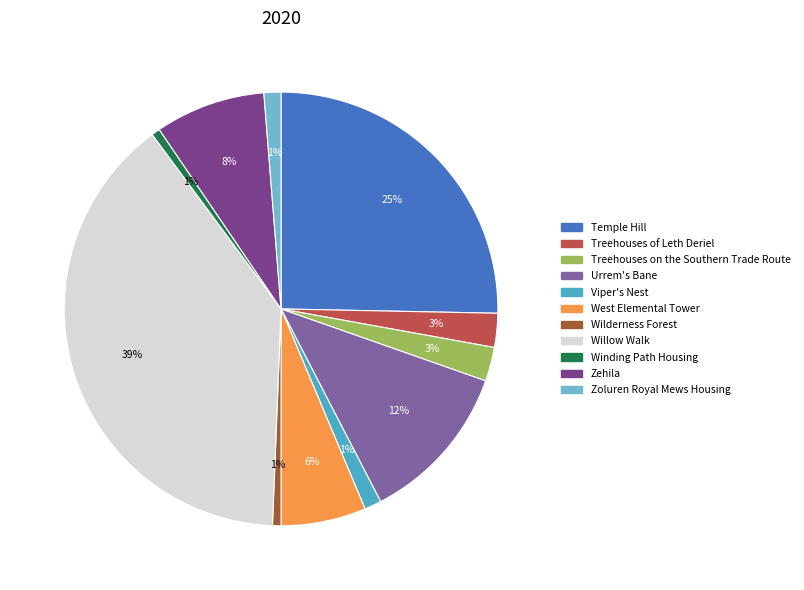

Which has a higher value, West Elemental Tower or Willow Walk?

Willow Walk